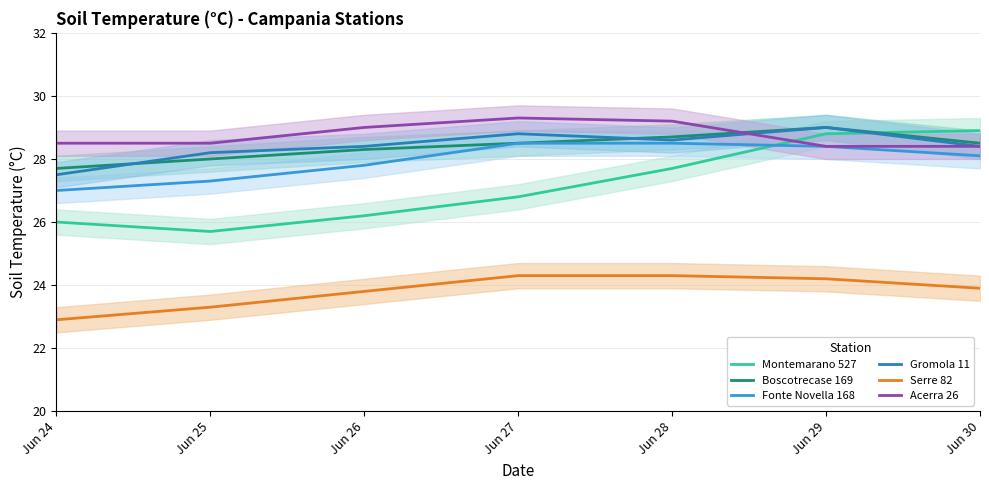

True or false: Serre 82 has a value of 39.2 at Jun 25.

False